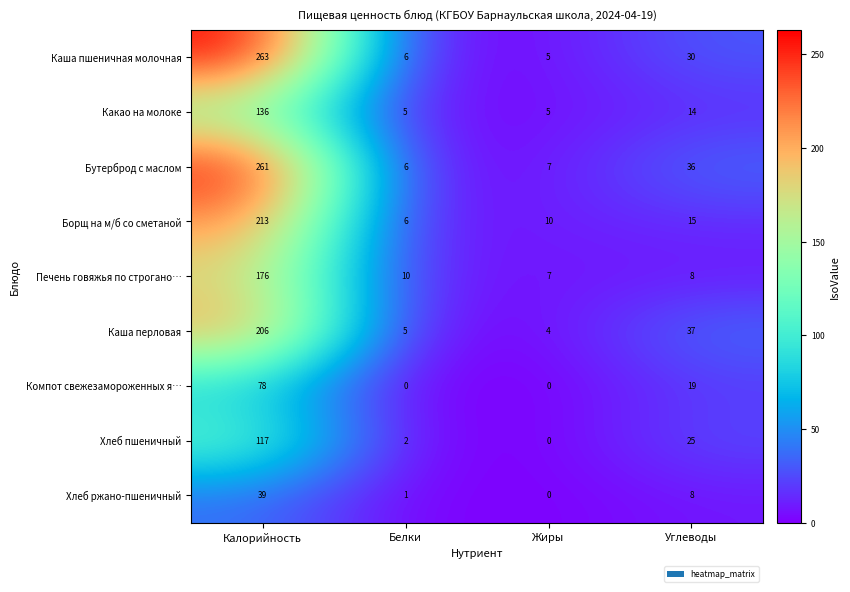

Which series has the largest range (max minus min)?

Каша пшеничная молочная